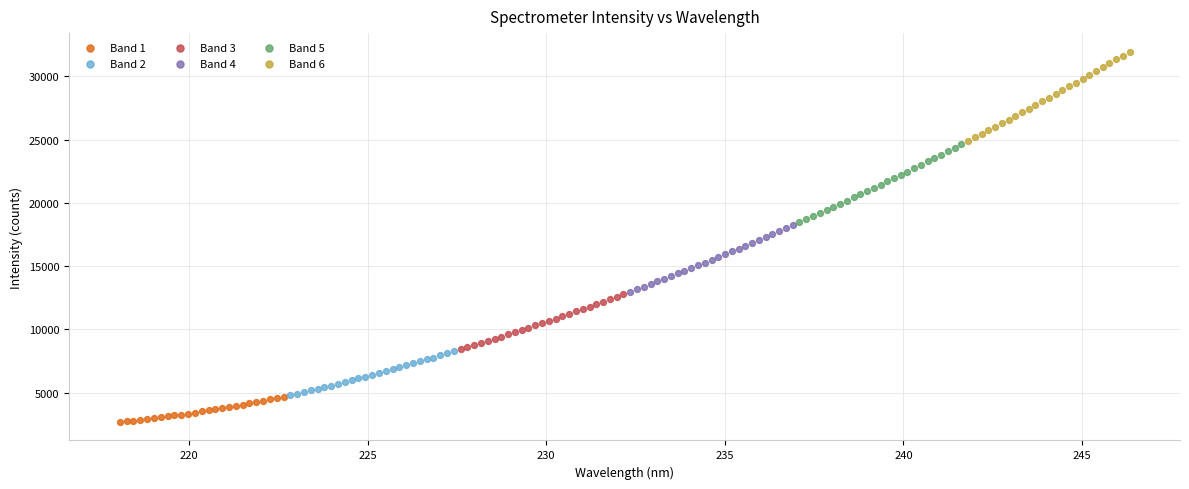

What are all the series names shown in the legend?

Band 1, Band 2, Band 3, Band 4, Band 5, Band 6